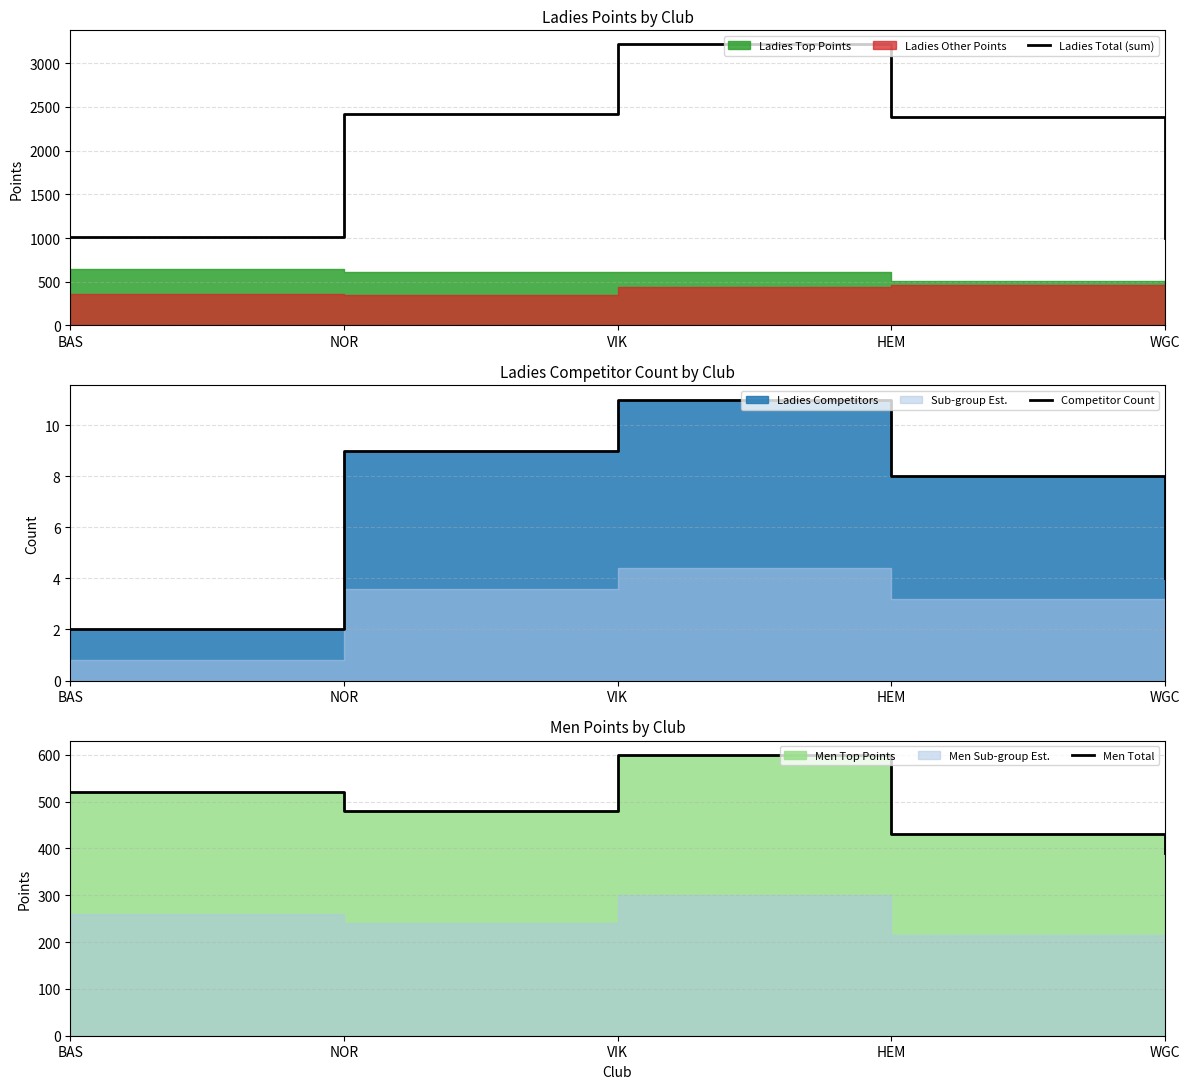

What is the difference between the highest and lowest values at WGC?

996.8